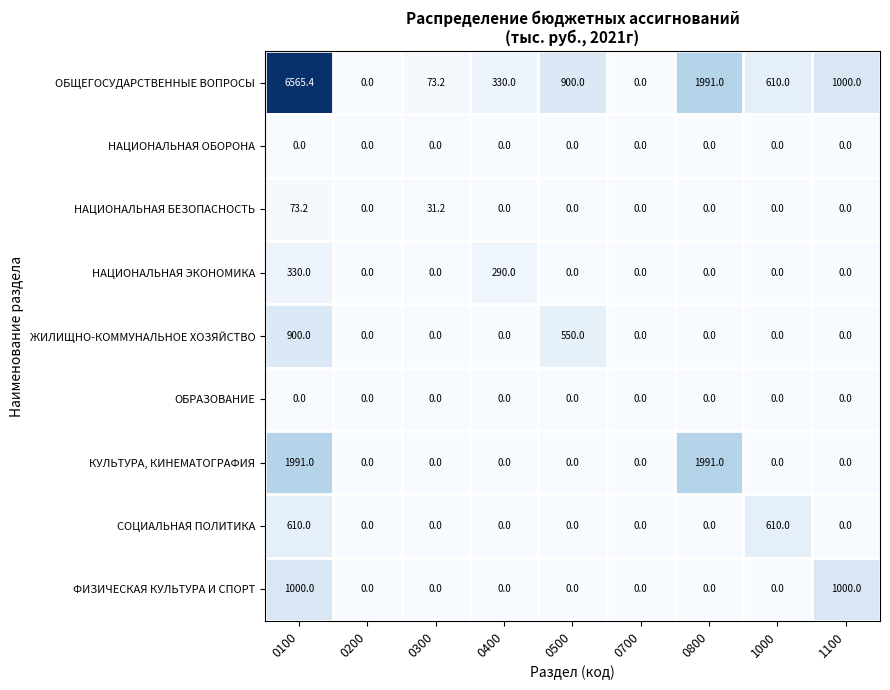

What is the greatest value displayed?

6565.4